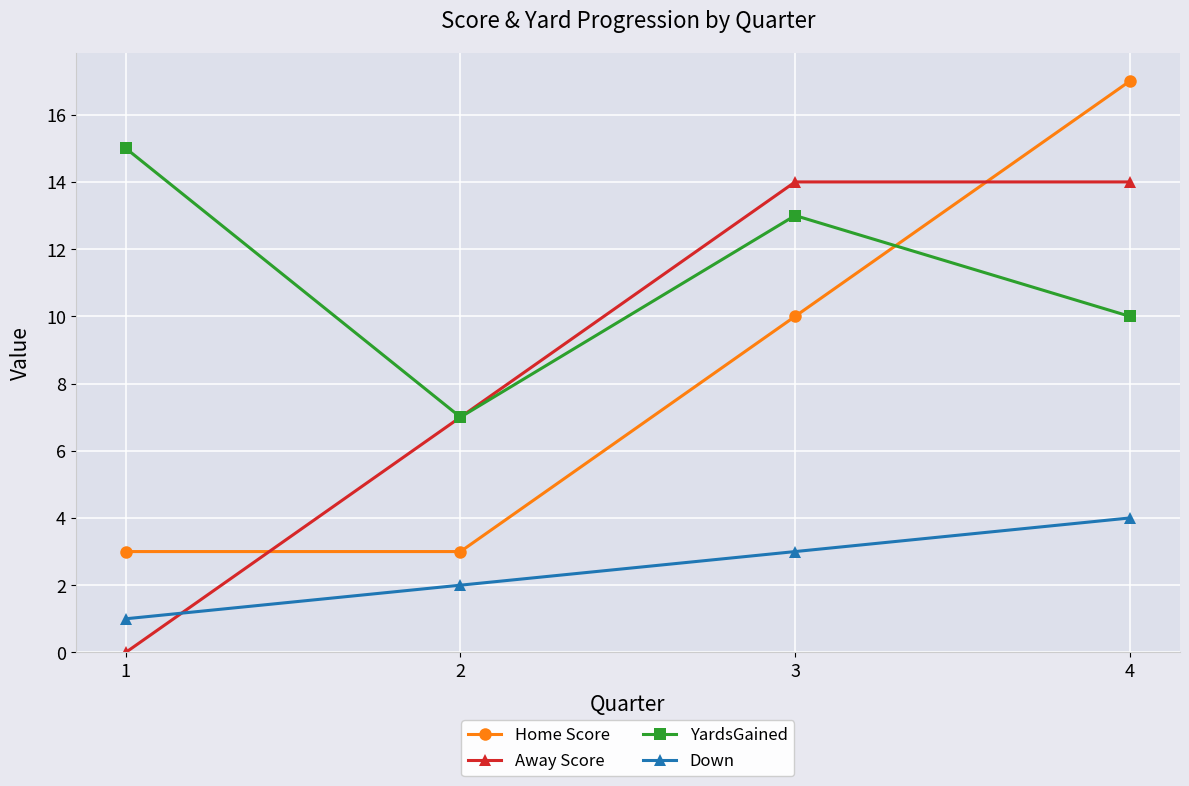

Is the value of YardsGained at 3 greater than the value of Home Score at 4?

No